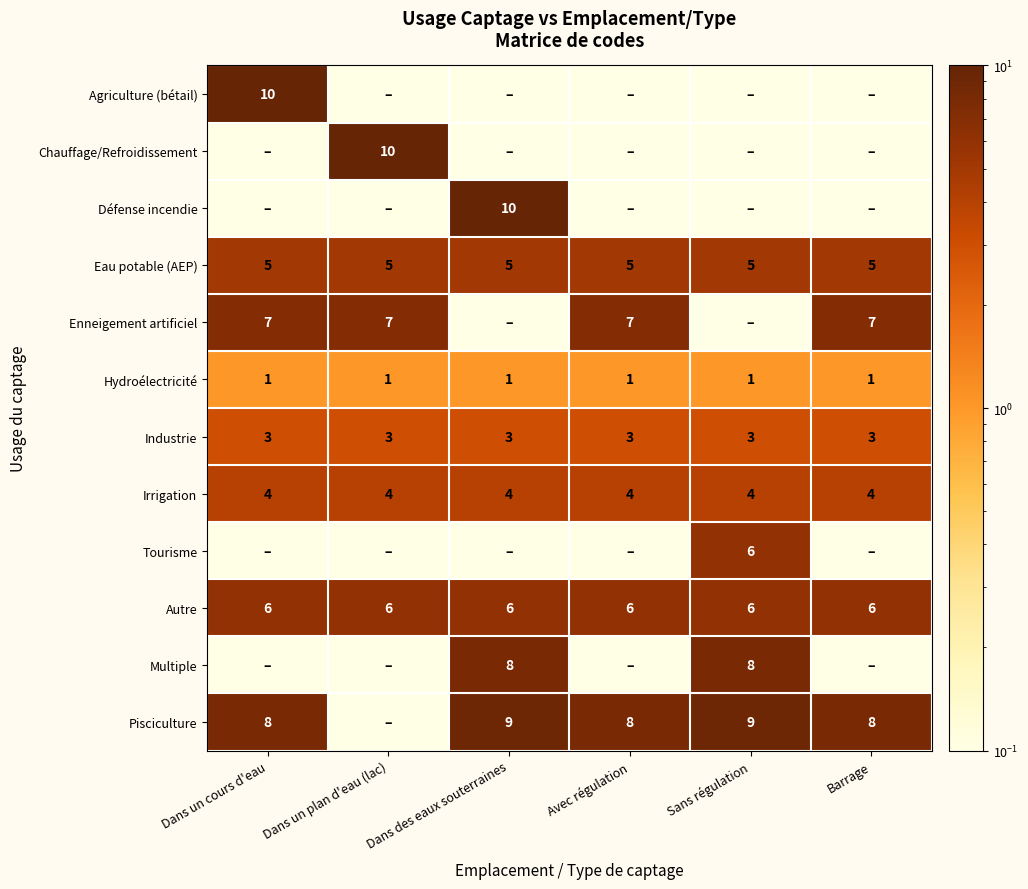

At how many categories does at least one series exceed 9?

3